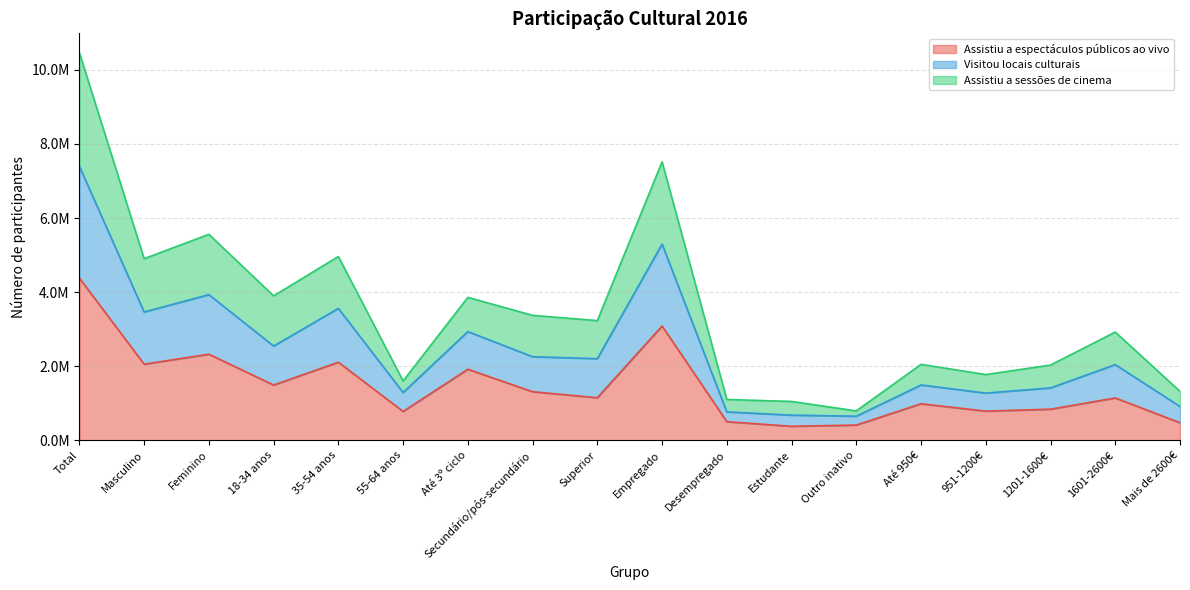

At which label does Assistiu a espectáculos públicos ao vivo reach its peak?

Total